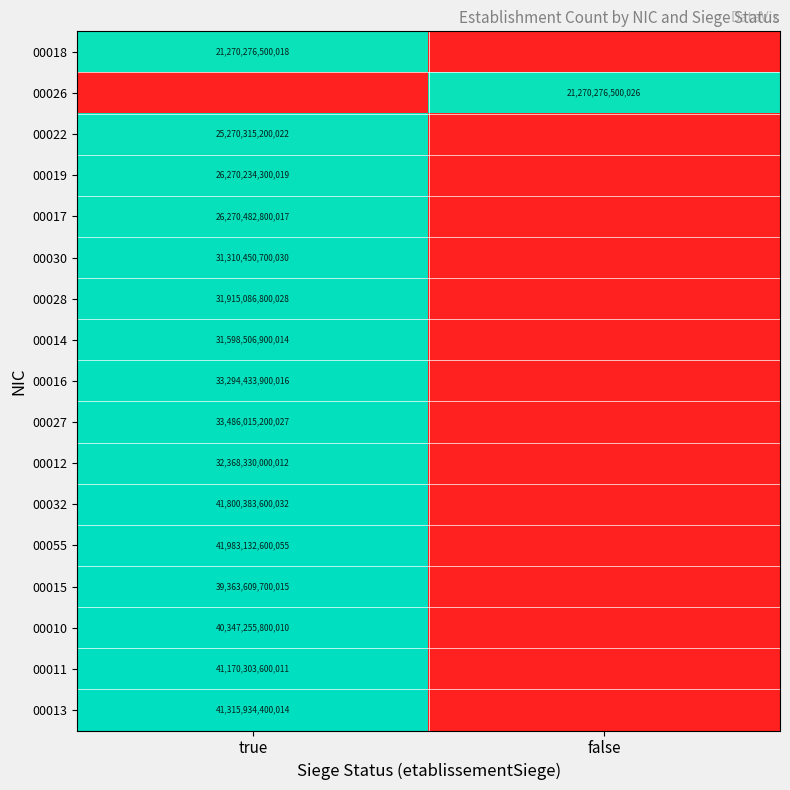

True or false: 00018 has a value of 32280616174706 at true.

False